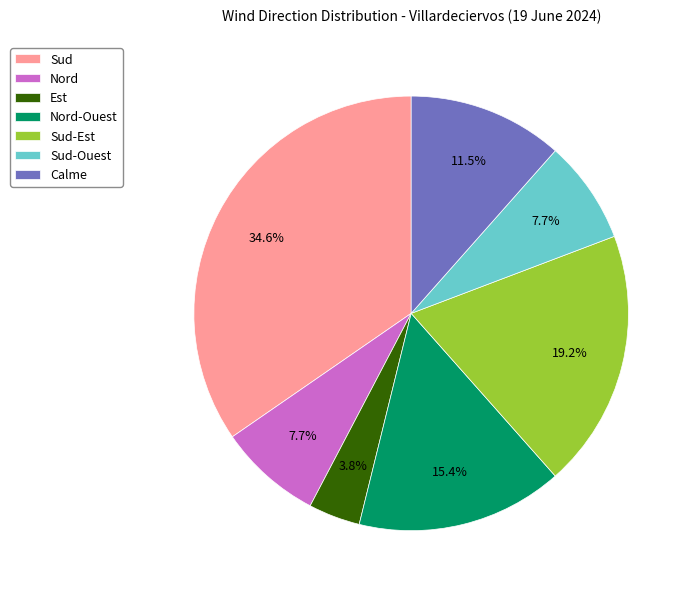

How many segments does this pie chart have?

7